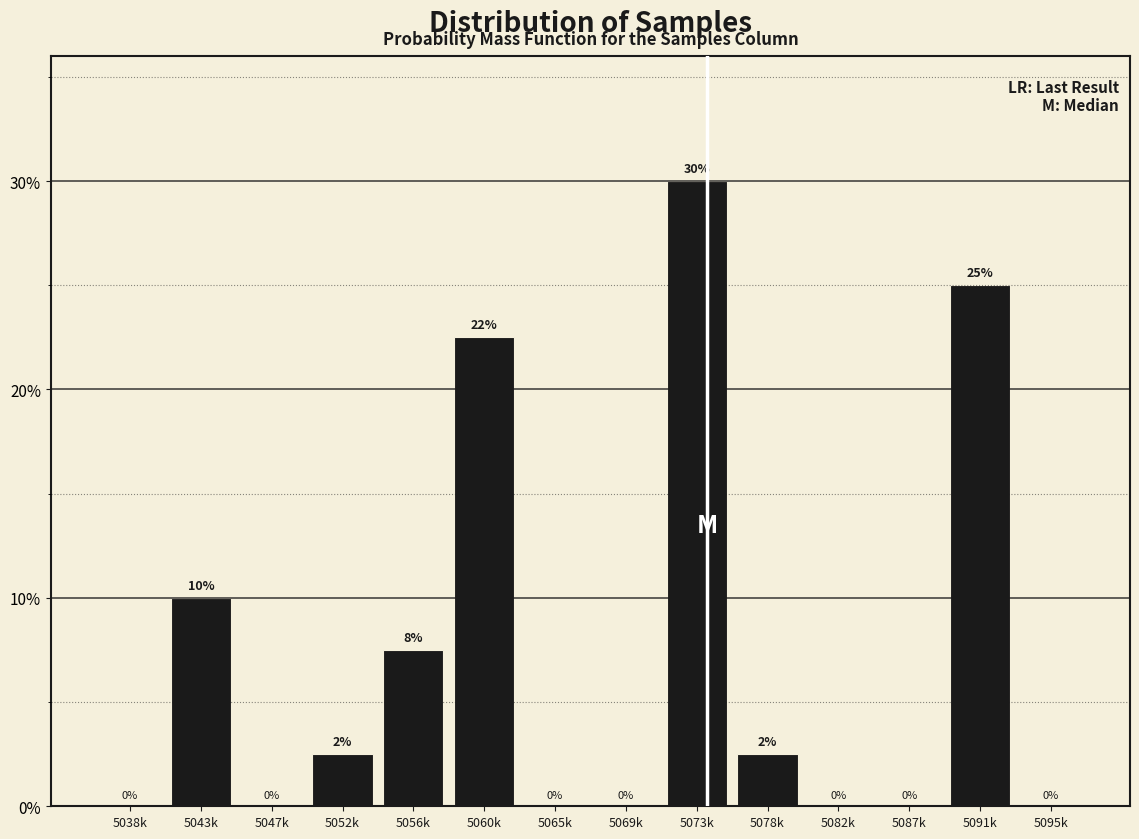

At which category does the chart reach its peak across all series?

5073k